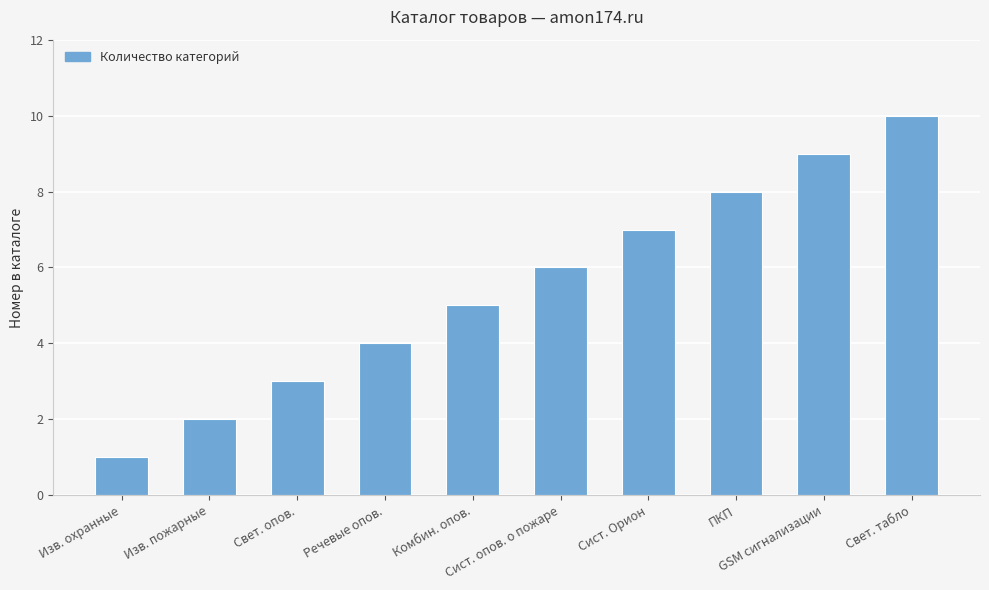

At which category does the chart reach its peak across all series?

Свет. табло